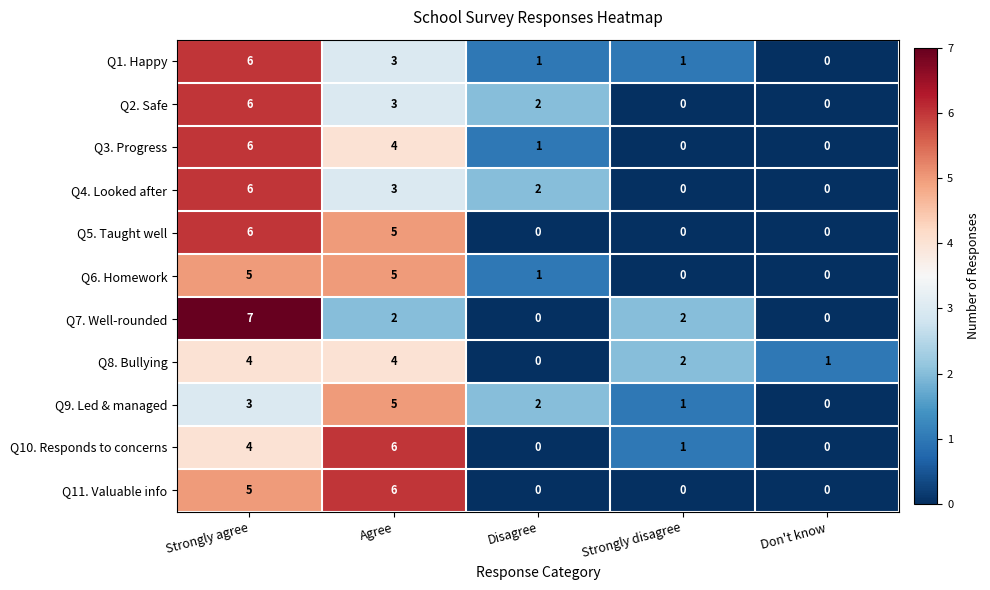

Count the number of data series in this chart.

11